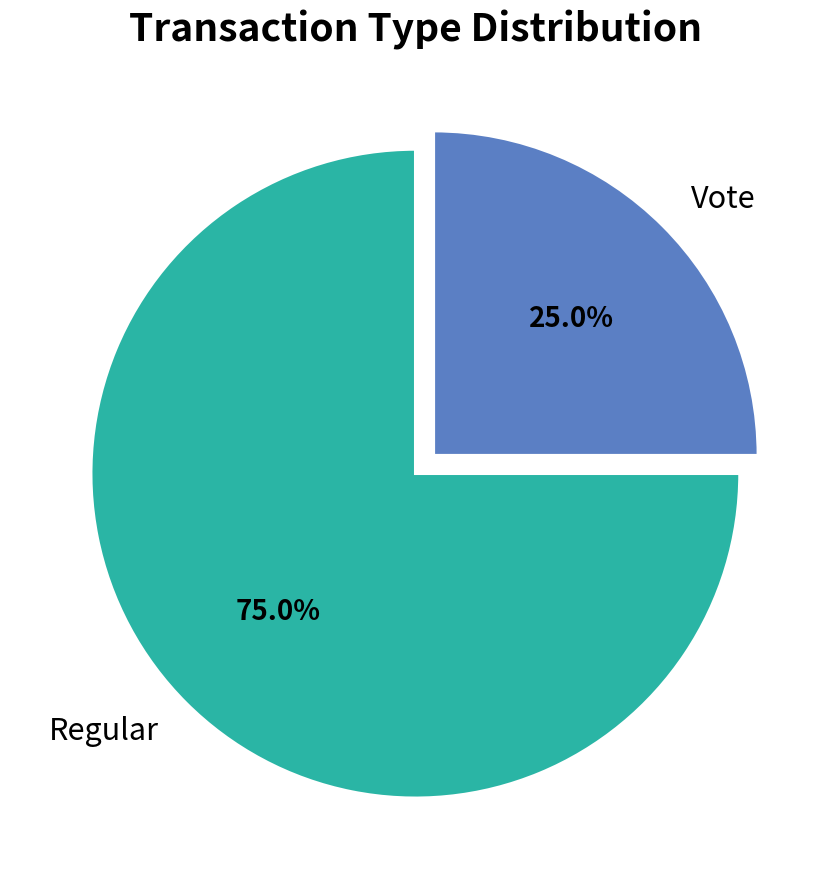

Which category has the biggest portion of the pie?

Regular